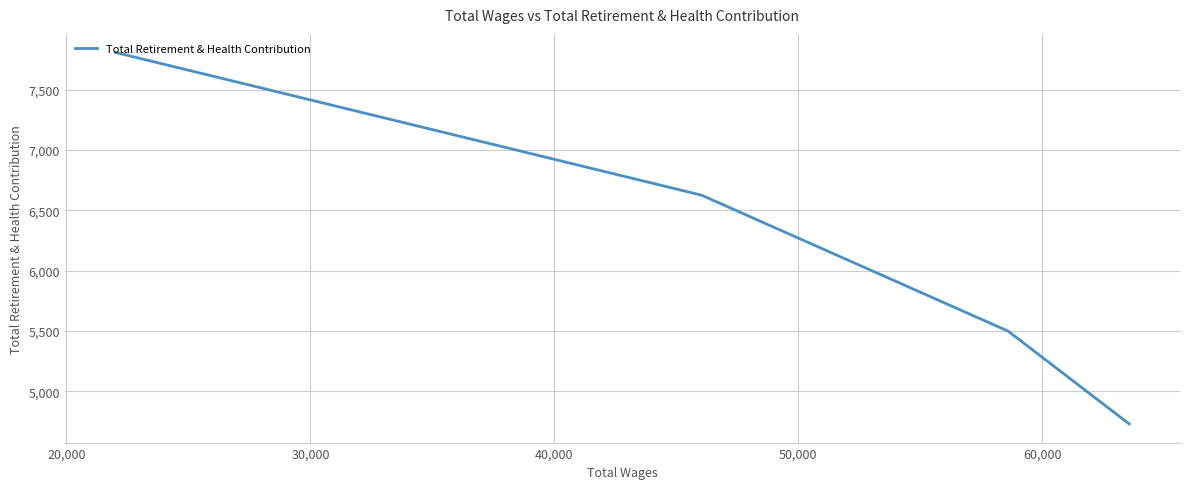

What is the sum of all values?

24659